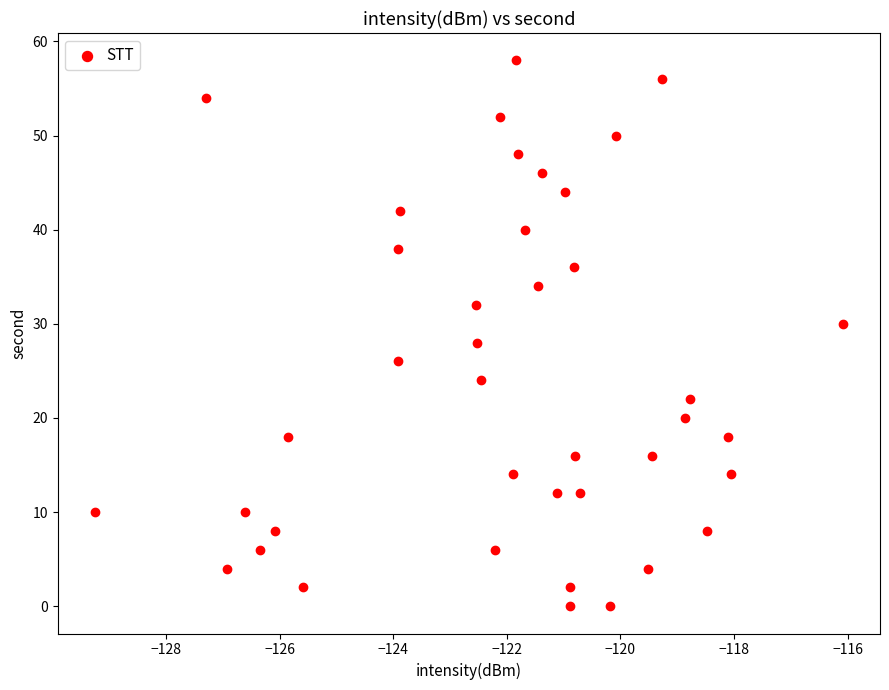

What is the range of Y values (max minus min)?

58